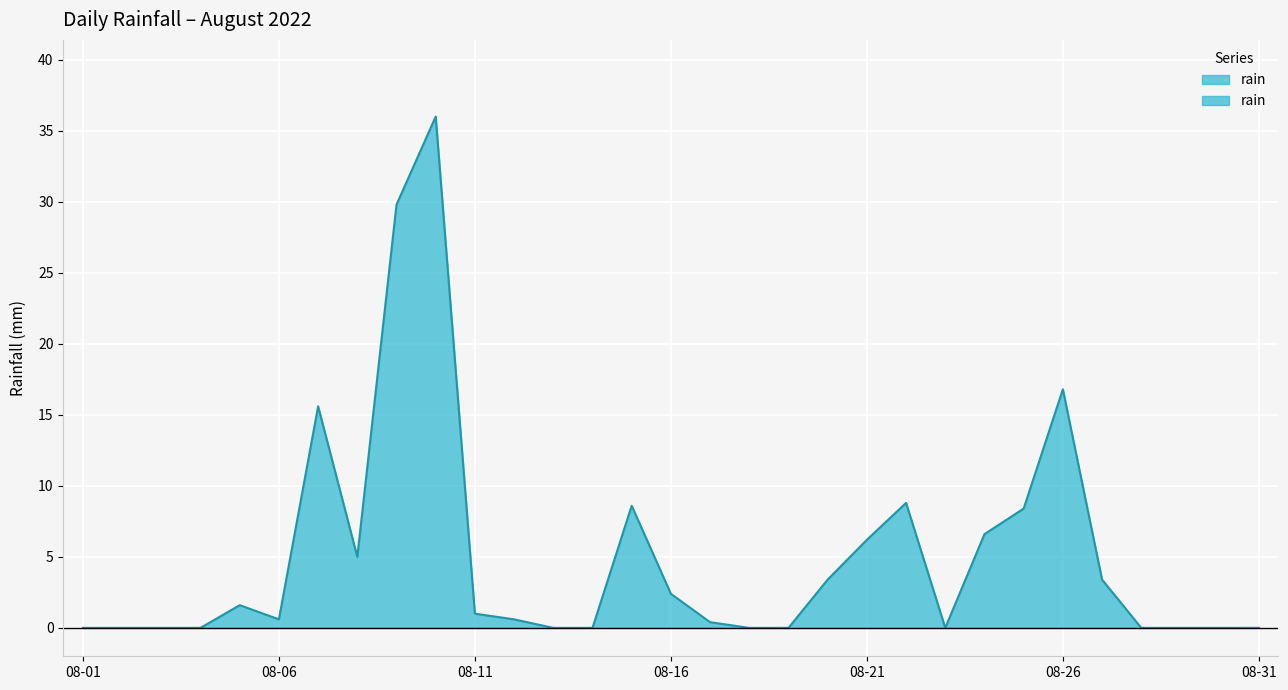

At which label is the value closest to 18?

08-26